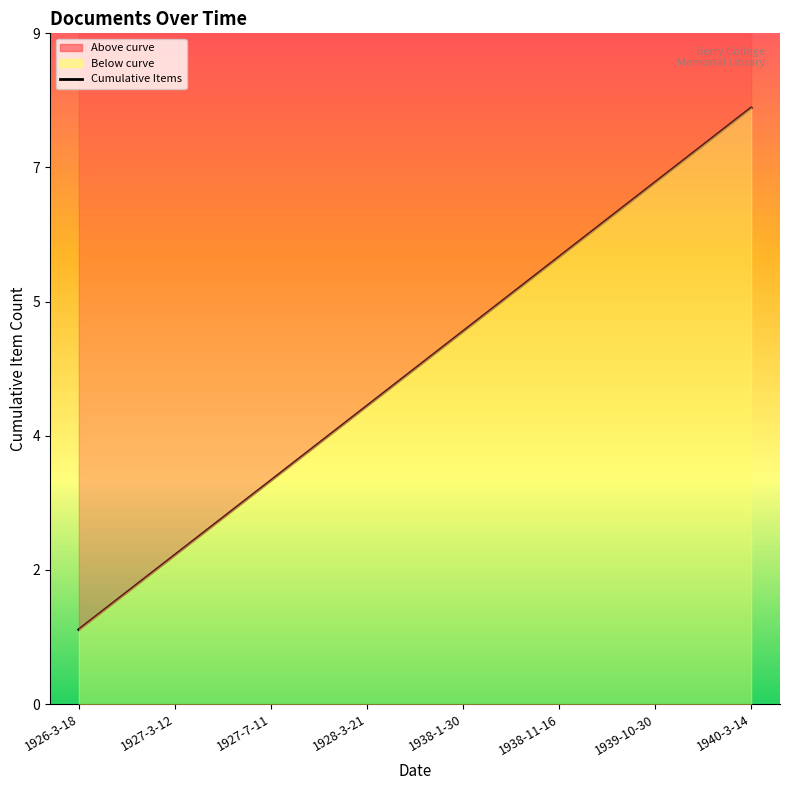

True or false: the data has more than 0 interior local peaks.

False